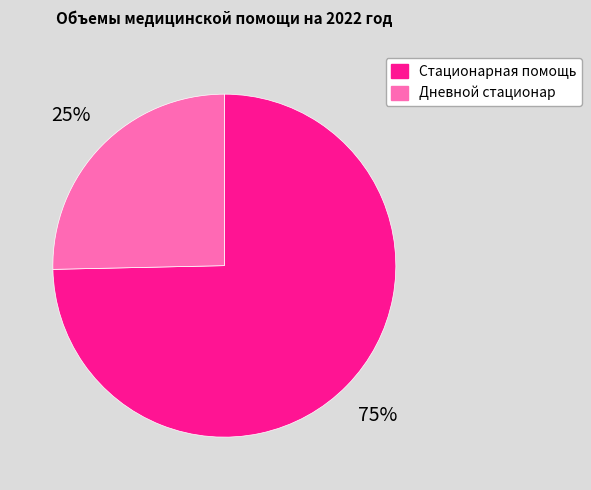

True or false: Стационарная помощь accounts for 87% of the total.

False